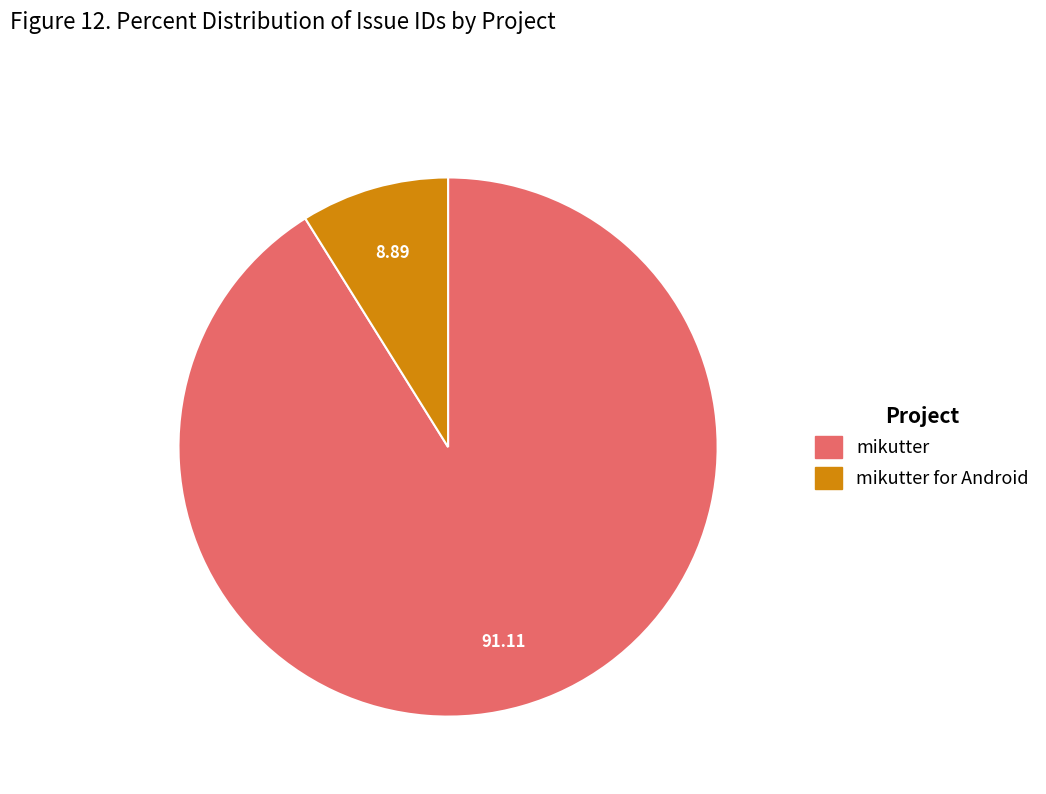

Does any single category account for the majority?

Yes